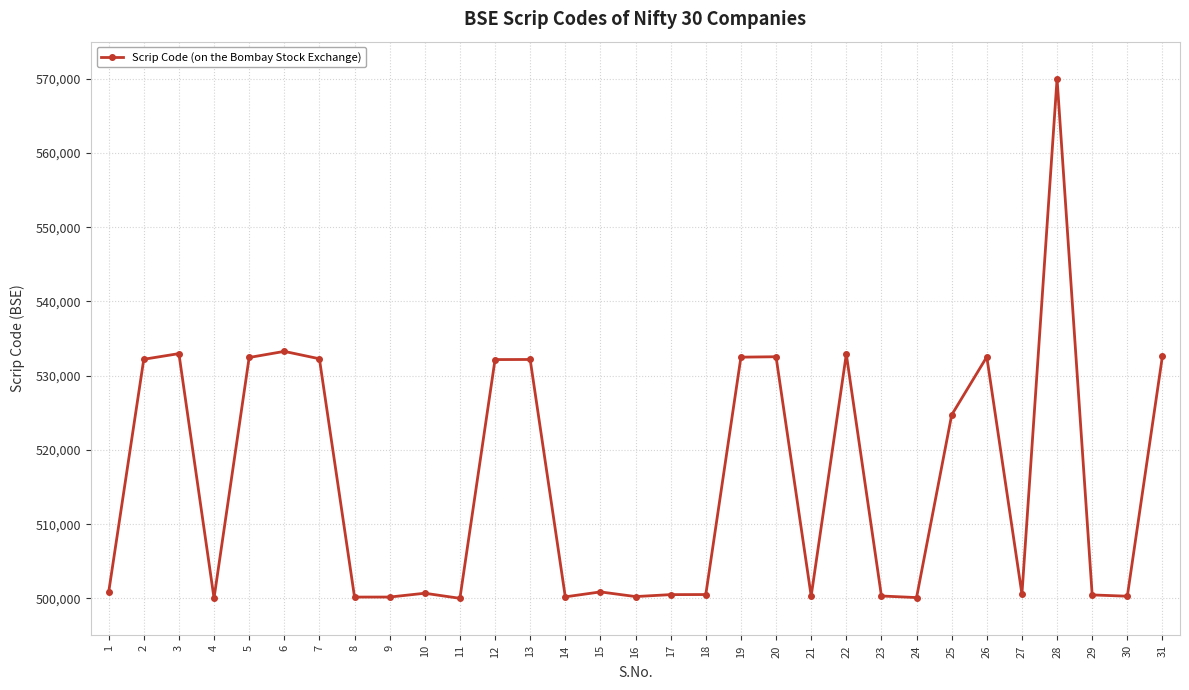

What is the change in value from 4 to 5?

+32420